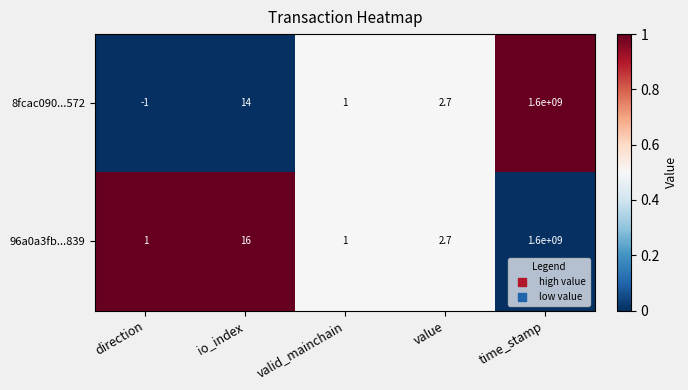

Which series changed the most between direction and valid_mainchain?

8fcac090...572